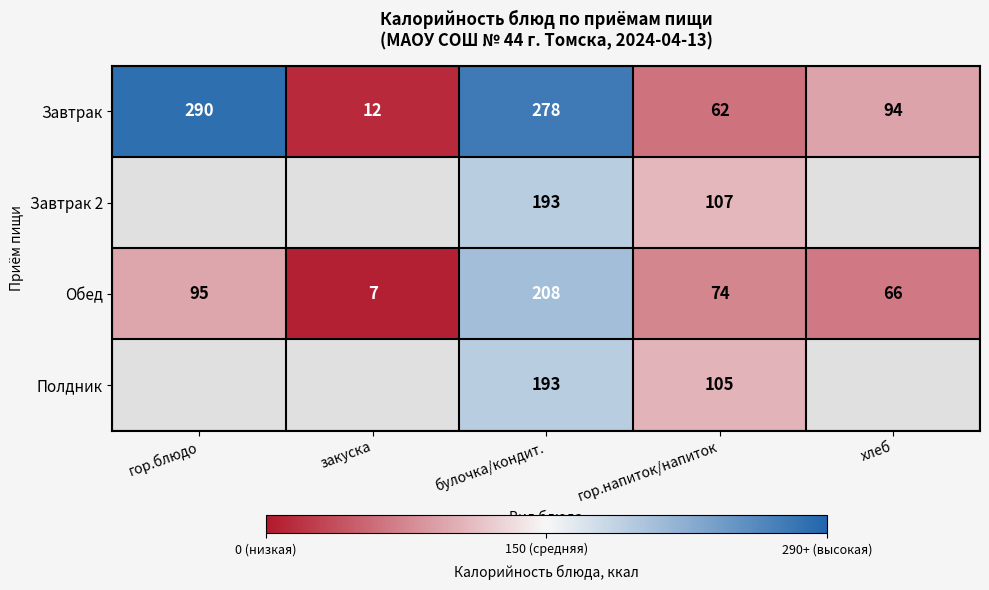

What is the spread (max minus min) of values at гор.напиток/напиток?

45